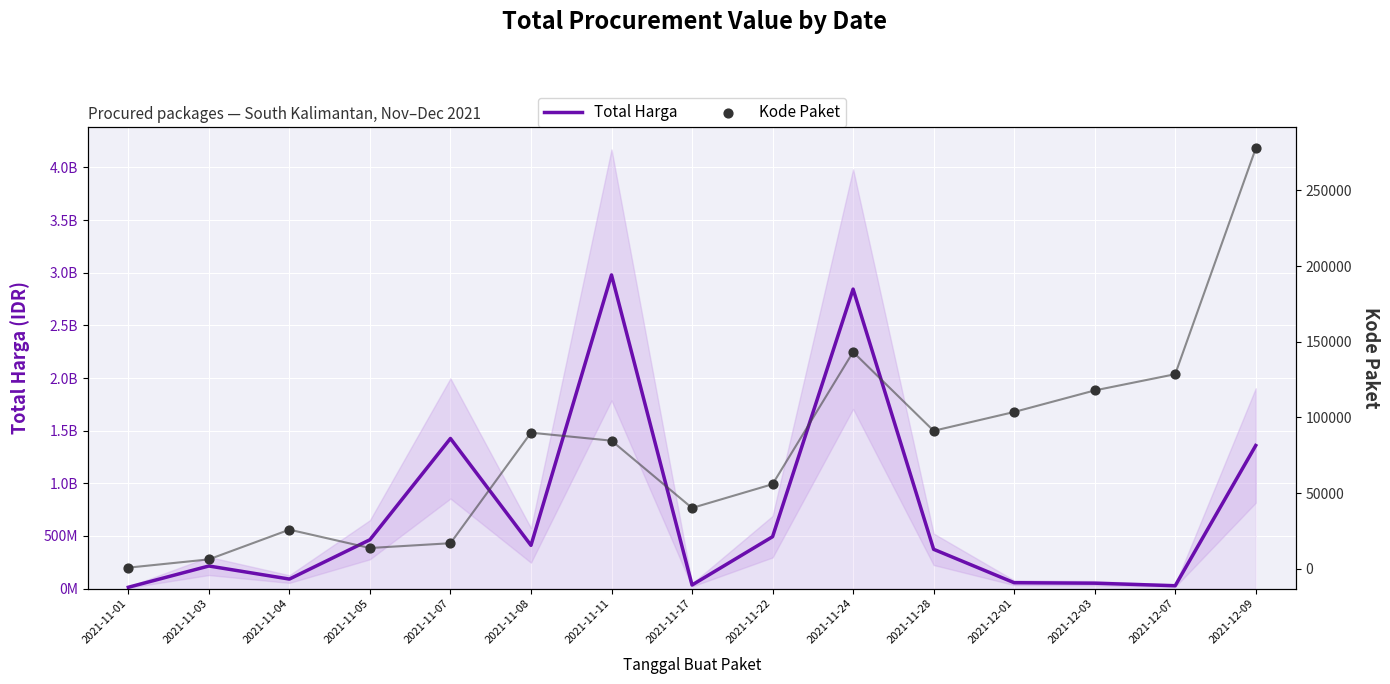

Which series has the widest spread of Y values?

Total Harga